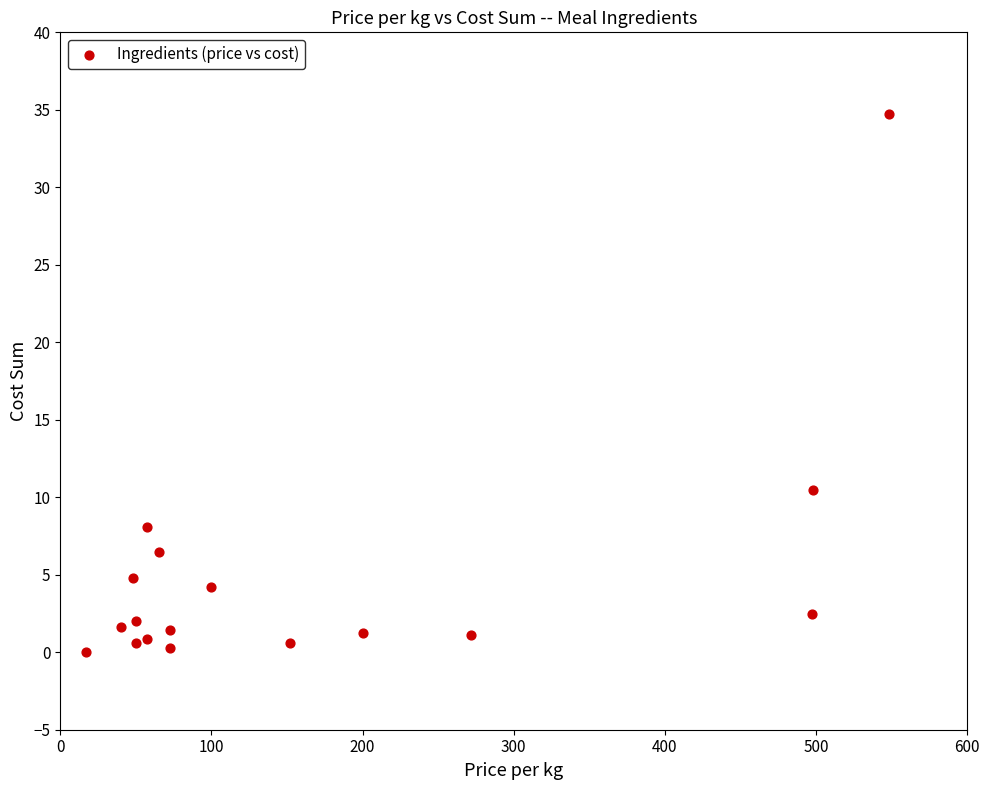

What Y value in the scatter plot is closest to 17?

10.5